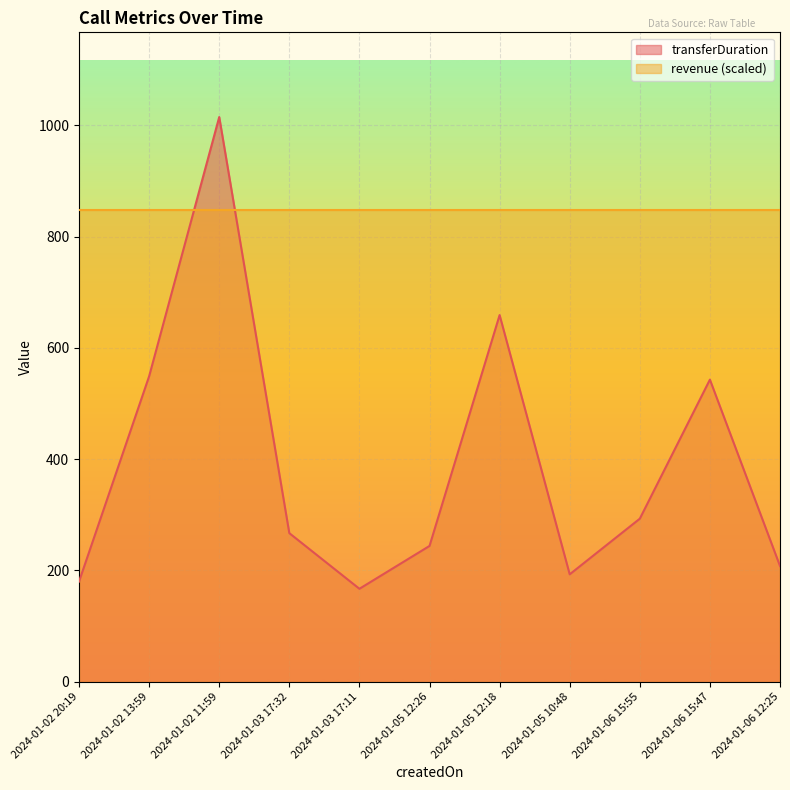

The chart shows a value of 101 at 2024-01-06 15:55. True or false?

False